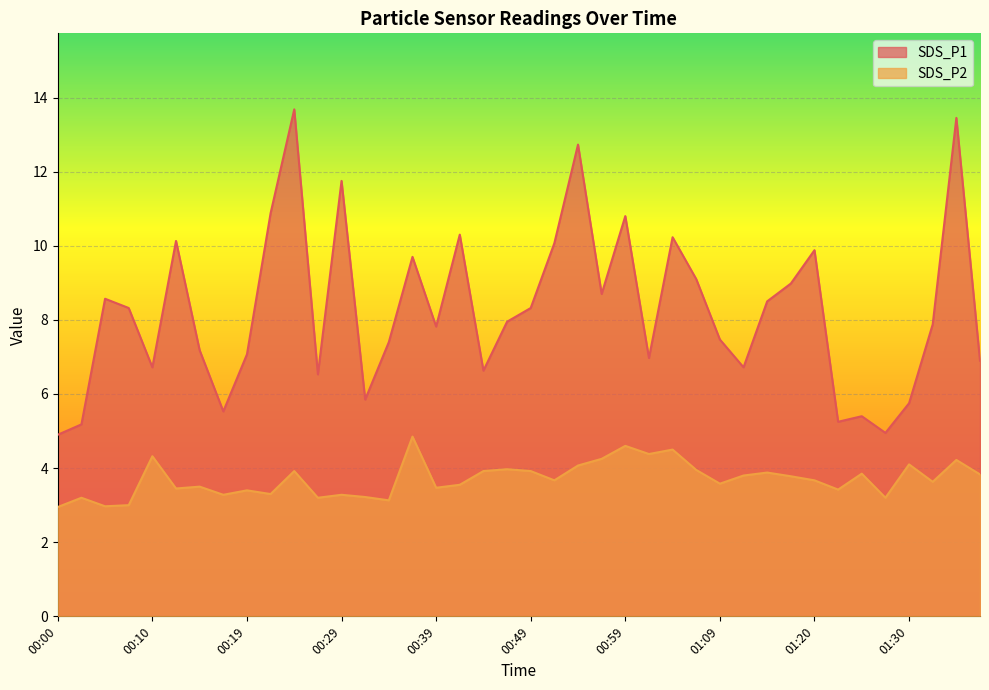

What position from the right is 00:29?

28